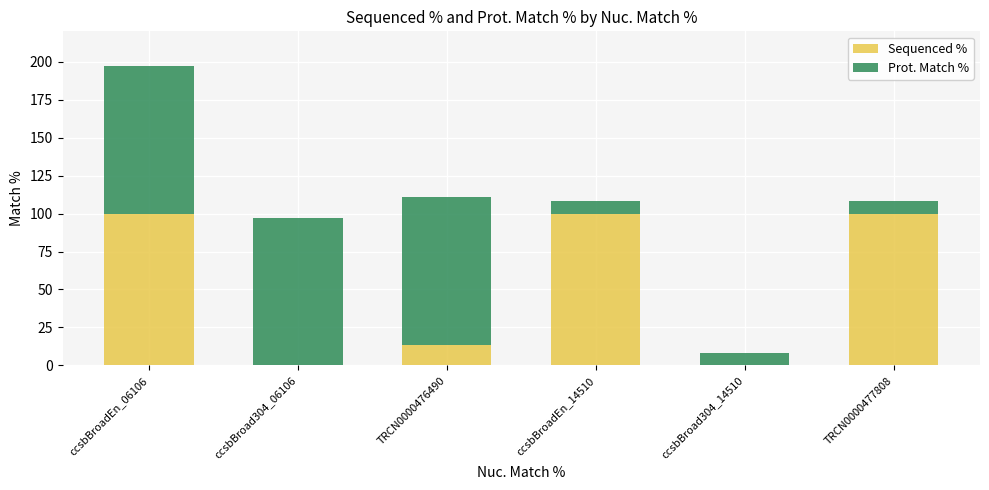

Count the number of data series in this chart.

2